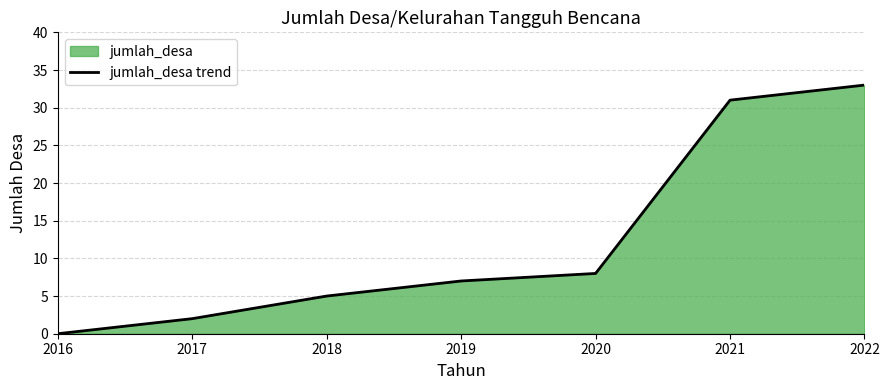

Reading left to right, transcribe all the data shown in this chart.

0	2	5	7	8	31	33